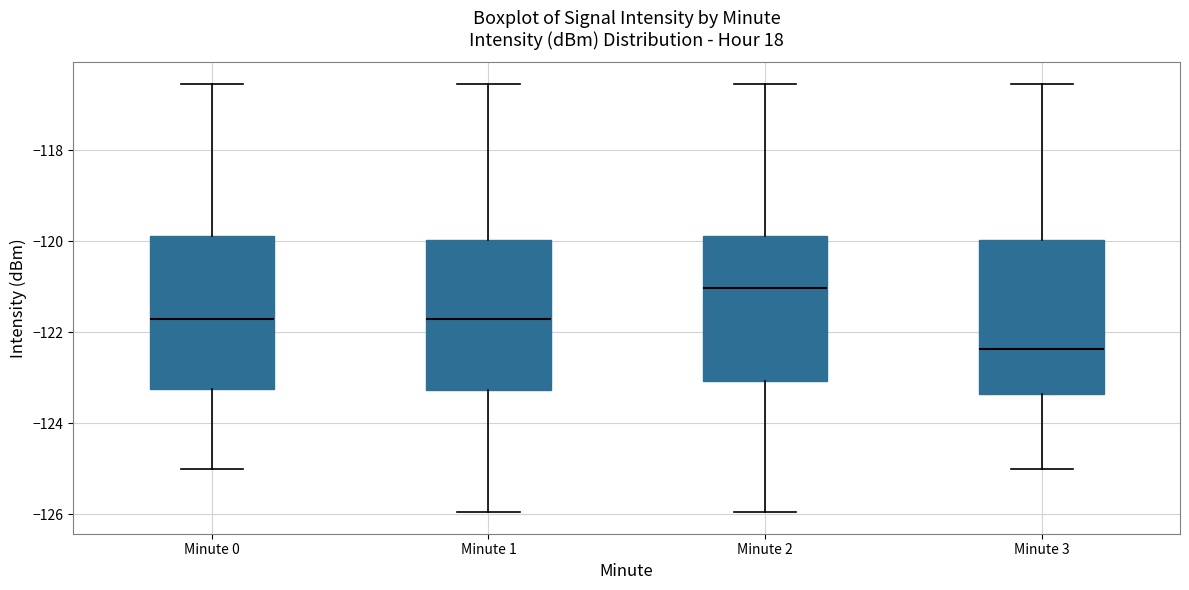

Where is the lower edge of the box for Minute 0 on the y-axis? The values are not printed on the chart, so give them approximately, as read against the axis.

-123.2